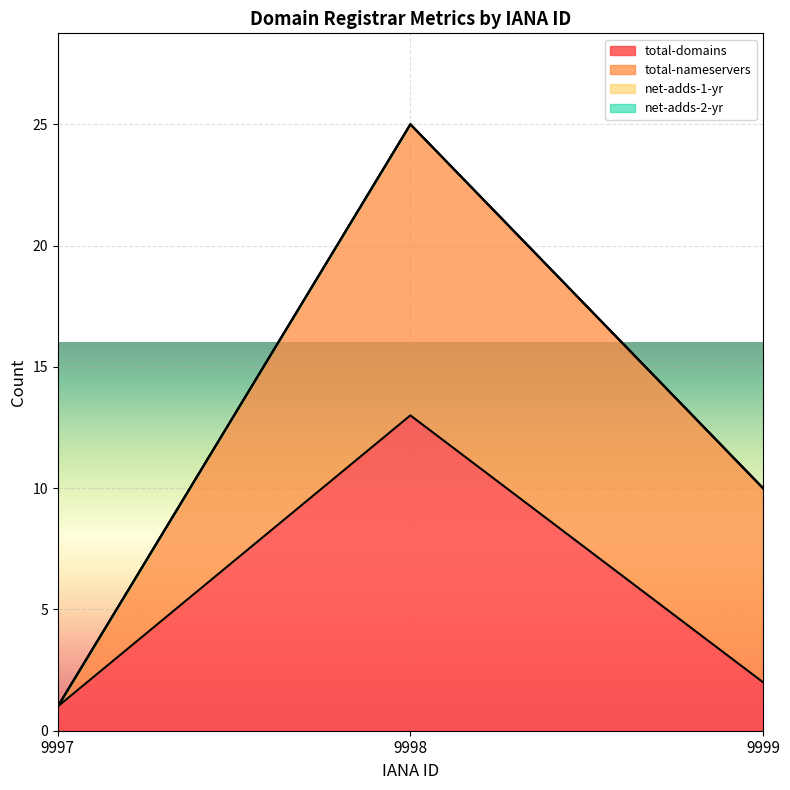

Reading left to right, list all the values displayed in this chart.

total-domains: 9997=1	9998=13	9999=2
total-nameservers: 9997=0	9998=12	9999=8
net-adds-1-yr: 9997=0	9998=0	9999=0
net-adds-2-yr: 9997=0	9998=0	9999=0